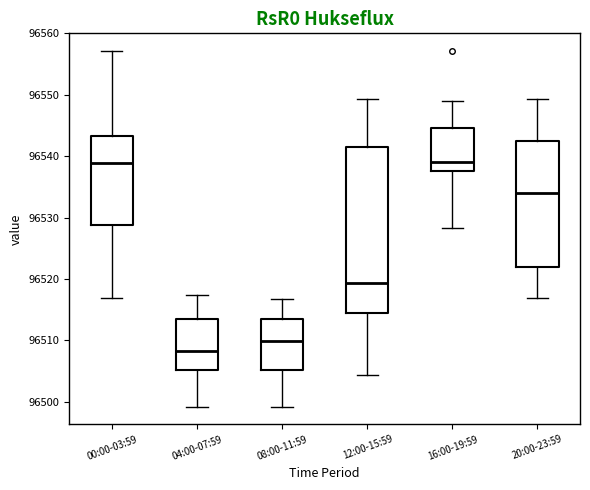

Reading left to right, read every box against the y-axis: the position of its median line, the range the box covers, and the ends of its whiskers. The values are not printed on the chart, so give them approximately, as read against the axis.

00:00-03:59: median 96539, box 96529 to 96543, whiskers 96517 to 96557
04:00-07:59: median 96508, box 96505 to 96514, whiskers 96499 to 96517
08:00-11:59: median 96510, box 96505 to 96514, whiskers 96499 to 96517
12:00-15:59: median 96519, box 96514 to 96542, whiskers 96504 to 96549
16:00-19:59: median 96539, box 96538 to 96545, whiskers 96528 to 96549
20:00-23:59: median 96534, box 96522 to 96542, whiskers 96517 to 96549